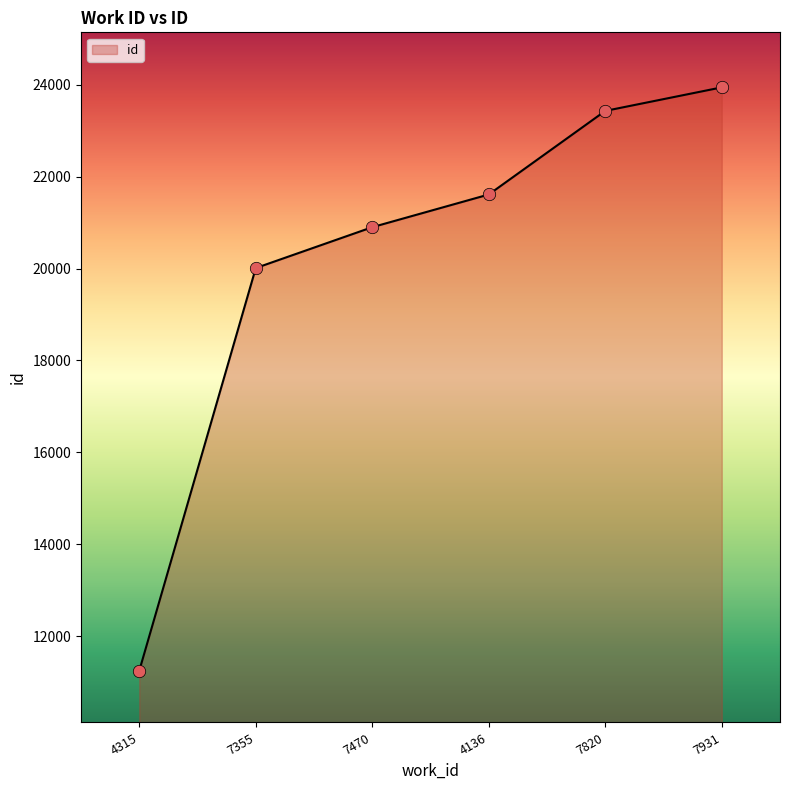

What is the ratio of the value at 7355 to the value at 4136?

0.9